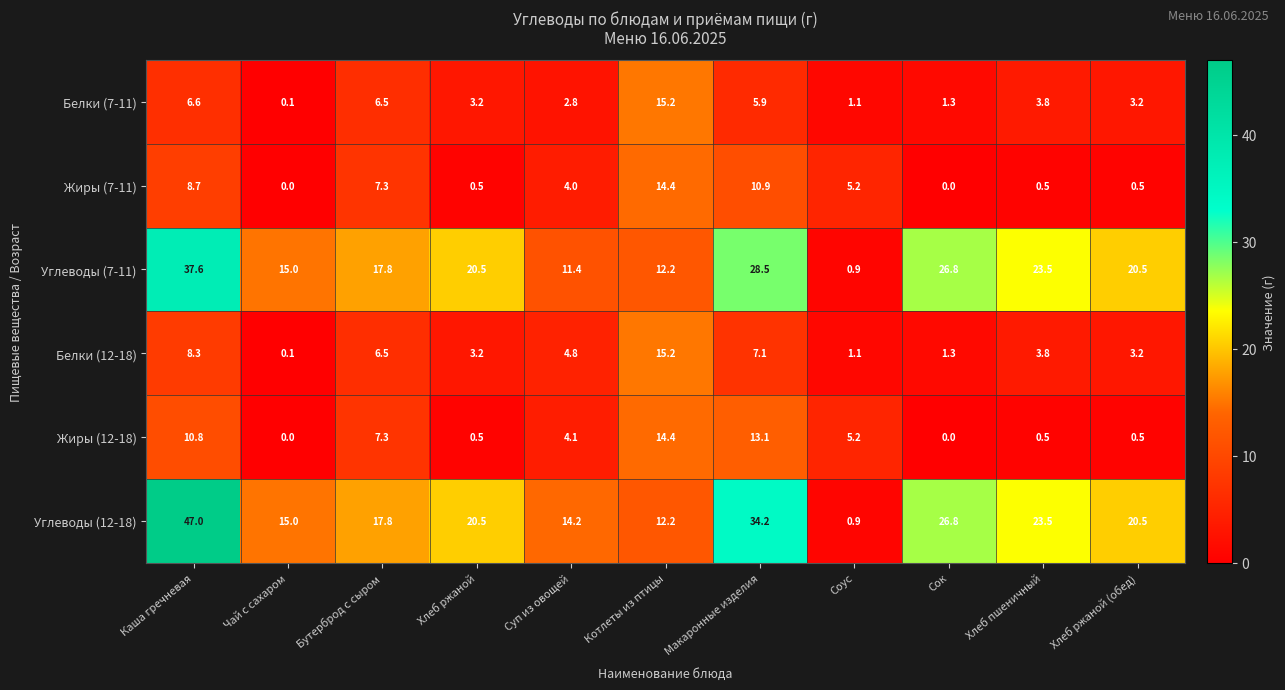

The Жиры (7-11) series shows 0.5 at Хлеб ржаной. True or false?

True